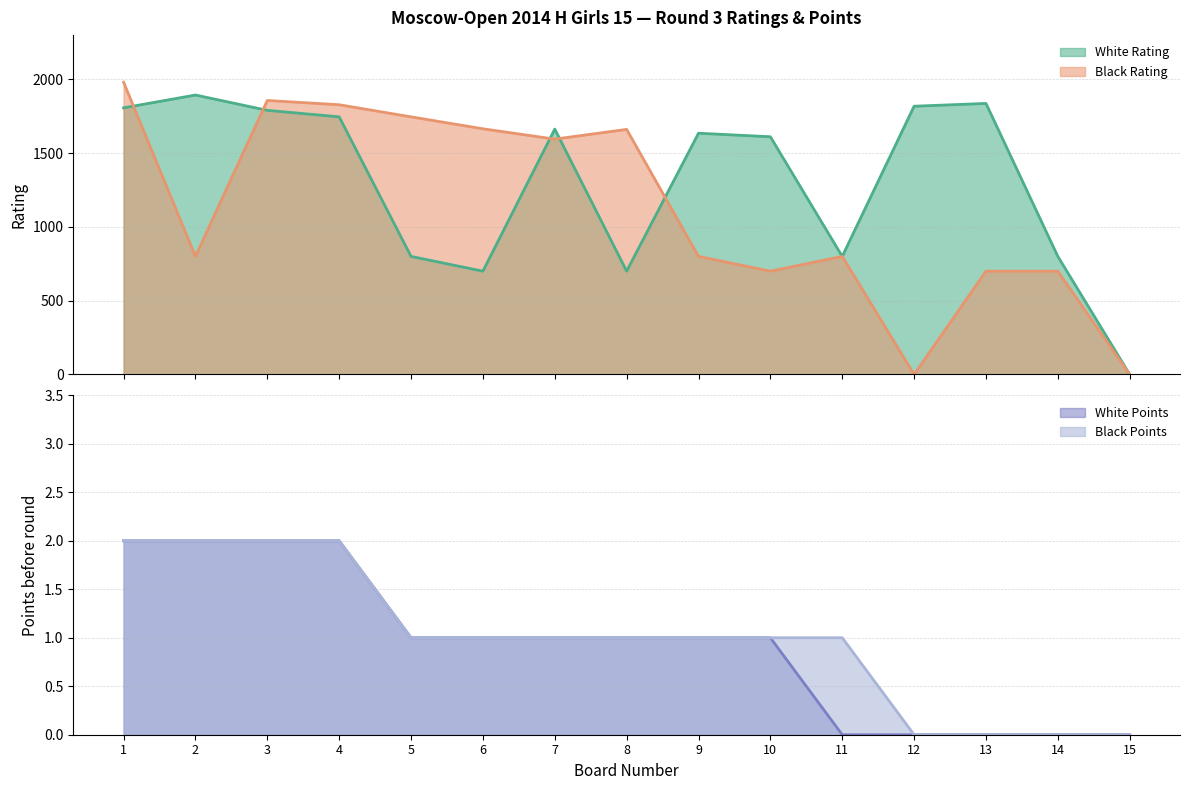

Where is White Points nearest to the value 1?

5